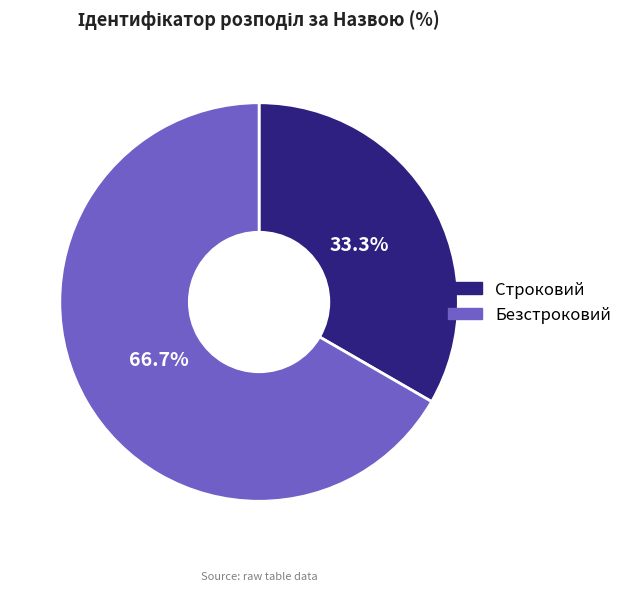

What percentage is the Безстроковий slice, to the nearest percent?

67%